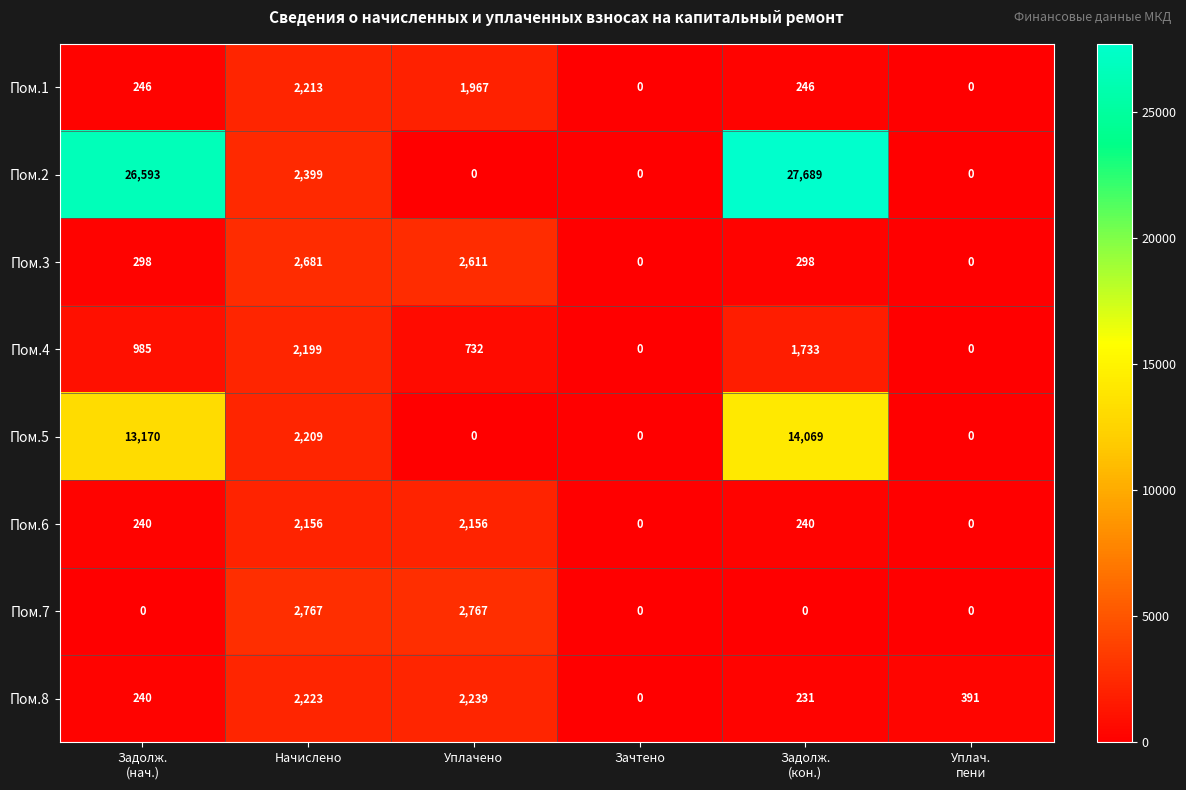

Count the number of data series in this chart.

8